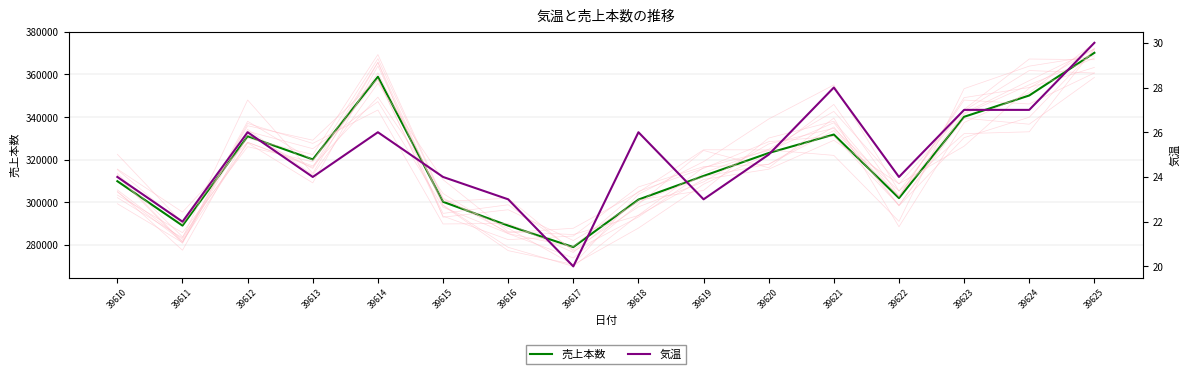

True or false: 売上本数 and 気温 intersect in this chart.

False